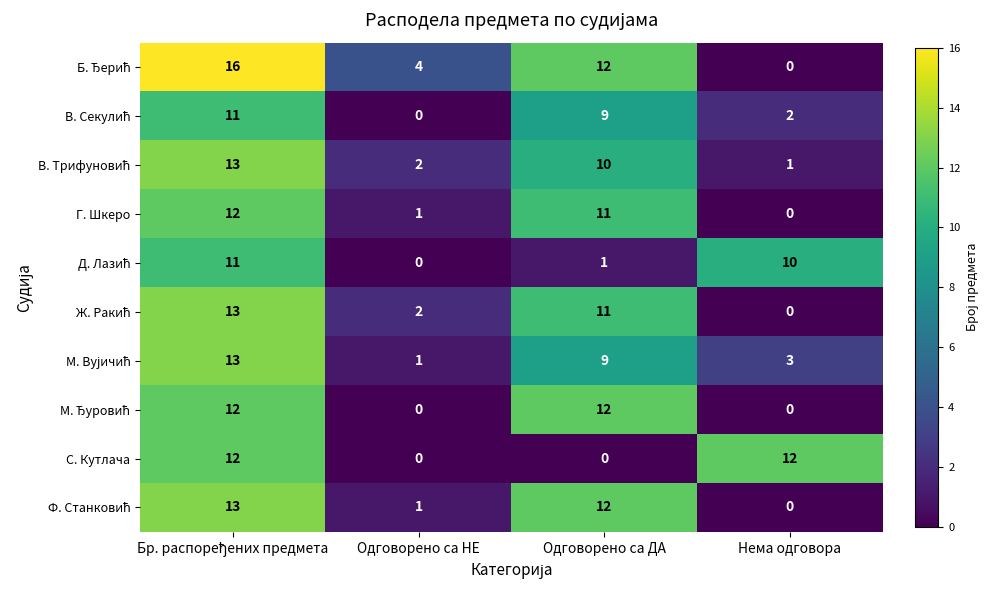

Count the number of categories in the chart.

4